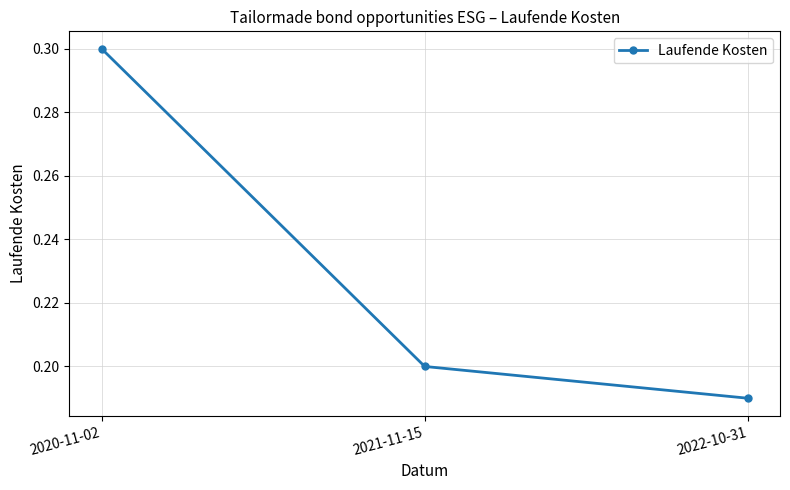

Count the number of data series in this chart.

1